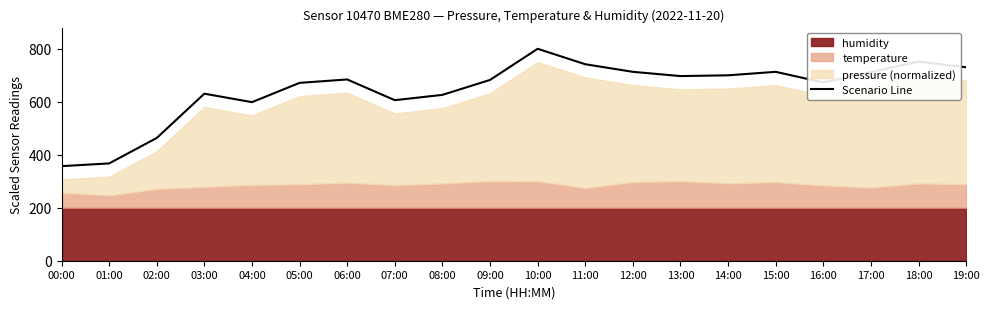

Rank the categories by value from highest to lowest.

10:00, 18:00, 11:00, 19:00, 12:00, 15:00, 17:00, 14:00, 13:00, 06:00, 09:00, 16:00, 05:00, 03:00, 08:00, 07:00, 04:00, 02:00, 01:00, 00:00